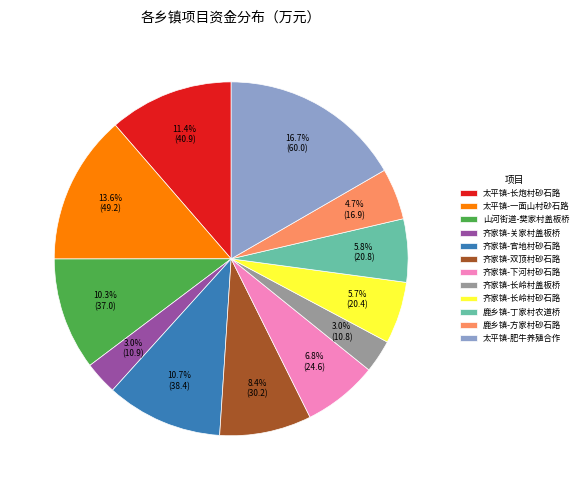

What is the ratio of the value at 齐家镇-双顶村砂石路 to the value at 鹿乡镇-方家村砂石路?

1.8